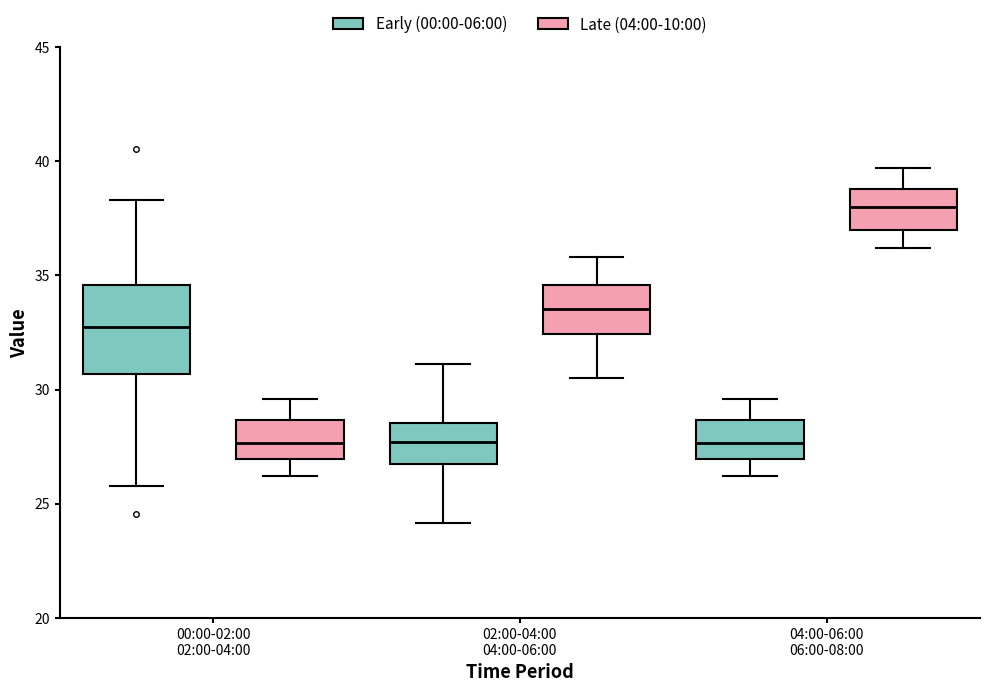

Where is the lower edge of the box for 04:00-06:00 06:00-08:00 (Late (04:00-10:00)) on the y-axis? The values are not printed on the chart, so give them approximately, as read against the axis.

37.0